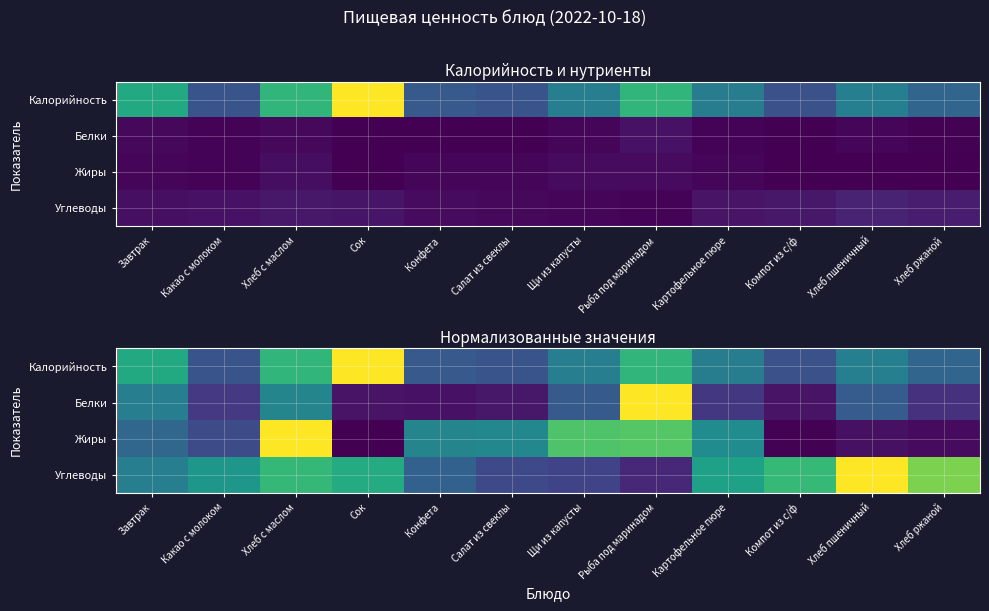

Count the number of categories in the chart.

12